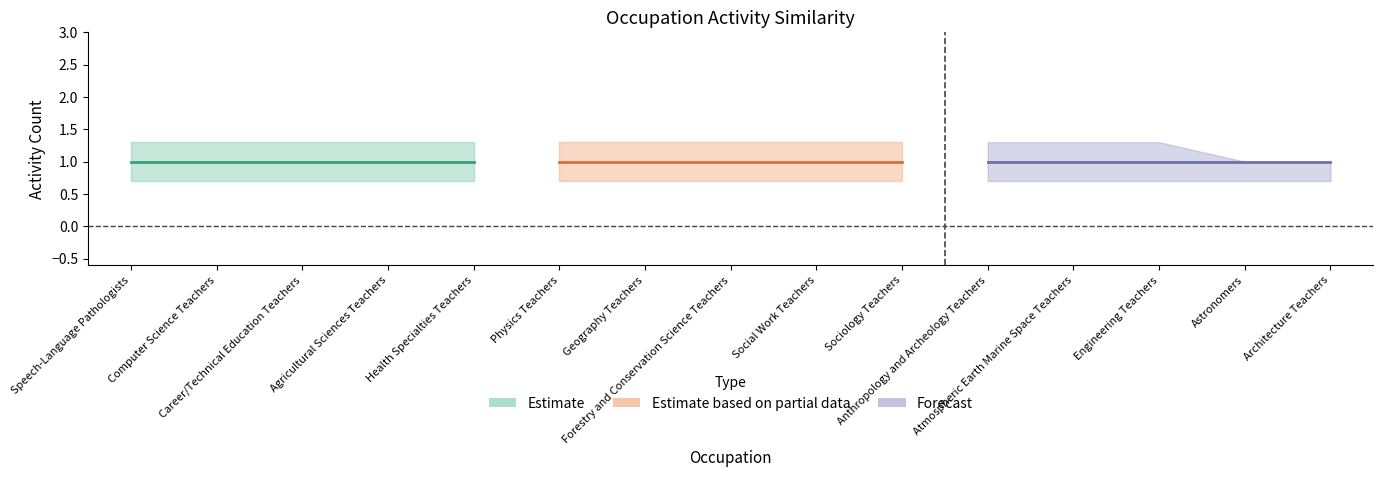

Does the chart have visible grid lines?

No